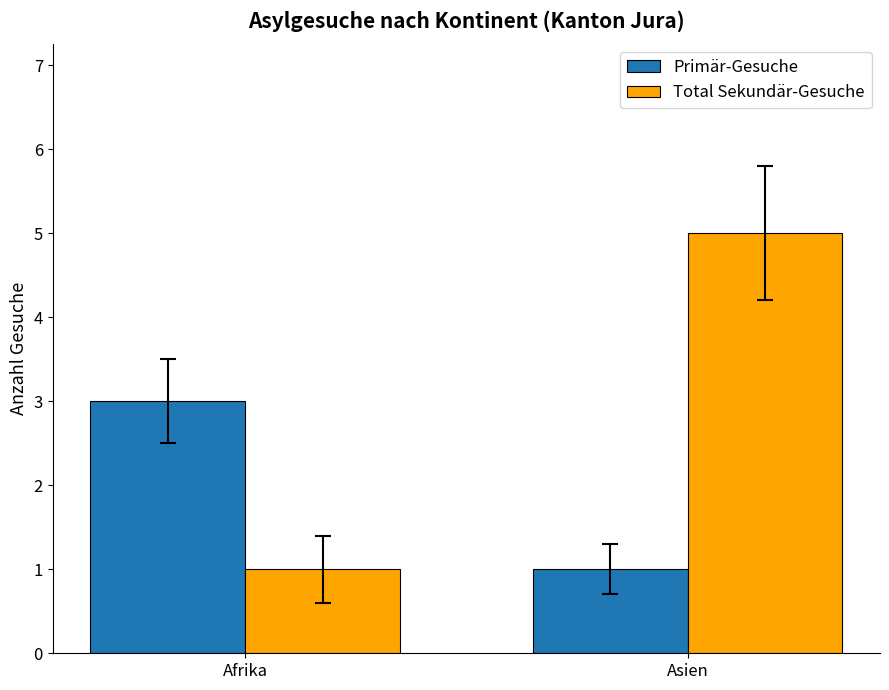

Does the chart contain any negative values?

No